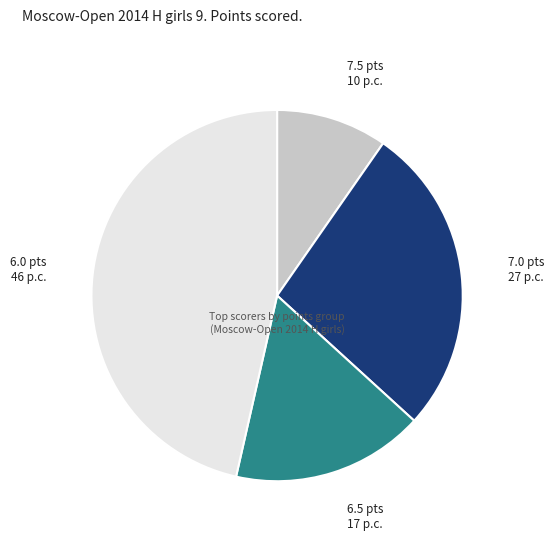

Is there a majority slice in this chart?

No